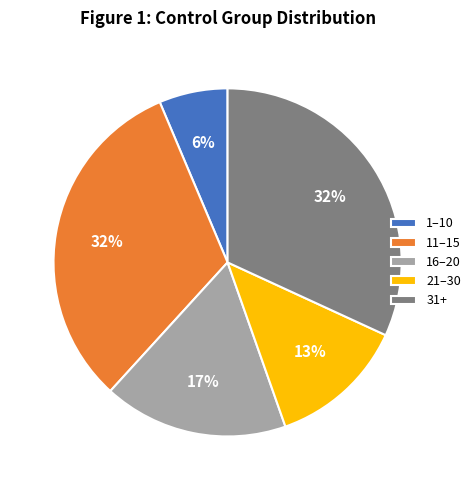

Is the sum of 31+ and 1–10 greater than half?

No